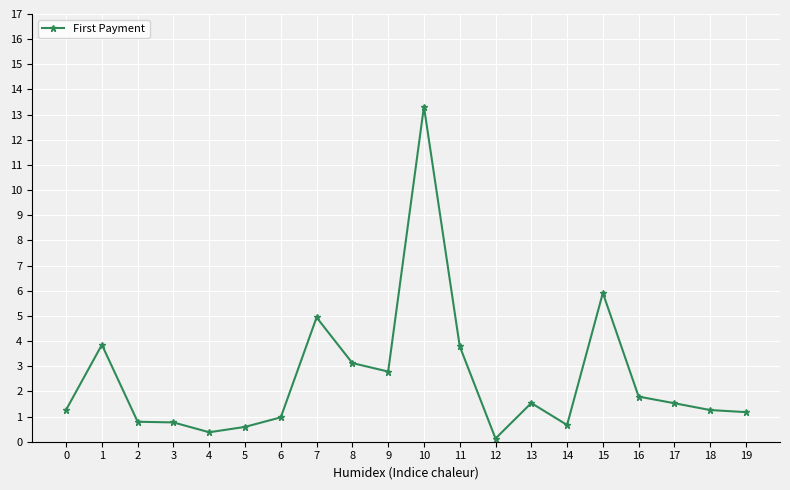

What is the value of the 8th point from the left?

4.9